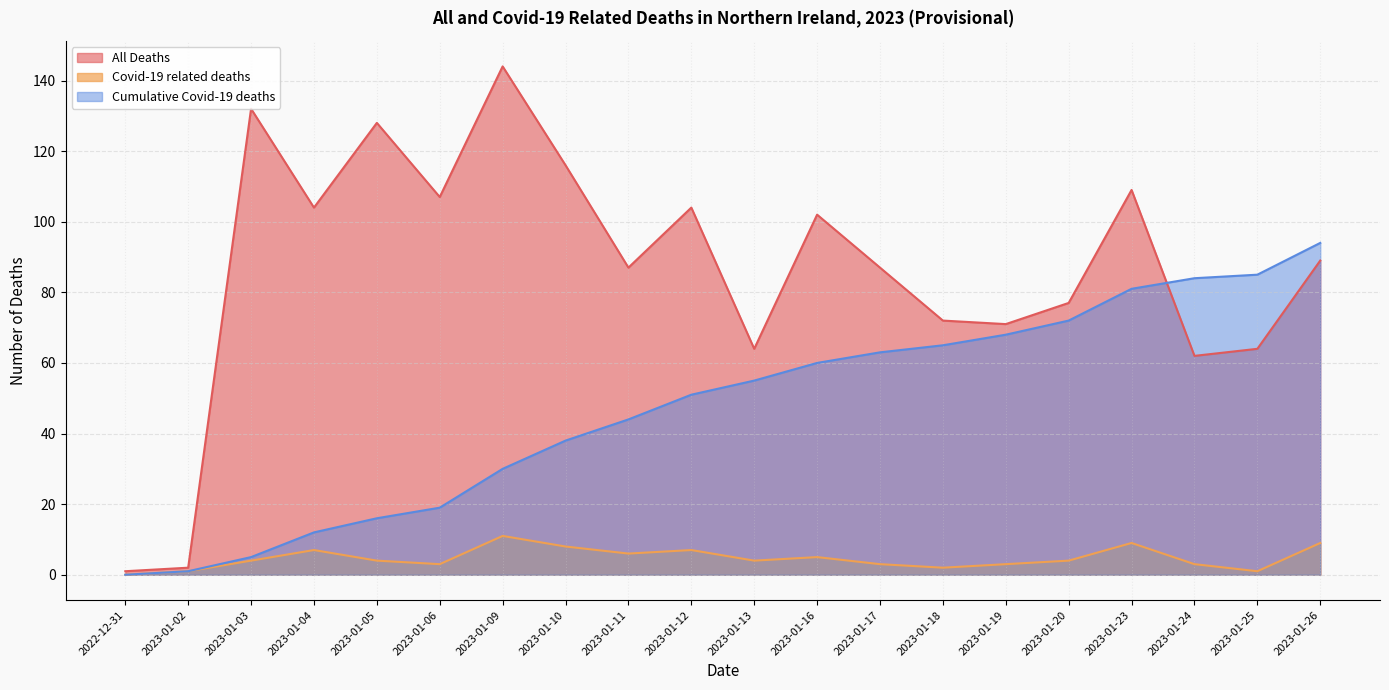

Which category has the lowest value in the Cumulative Covid-19 deaths series?

2022-12-31